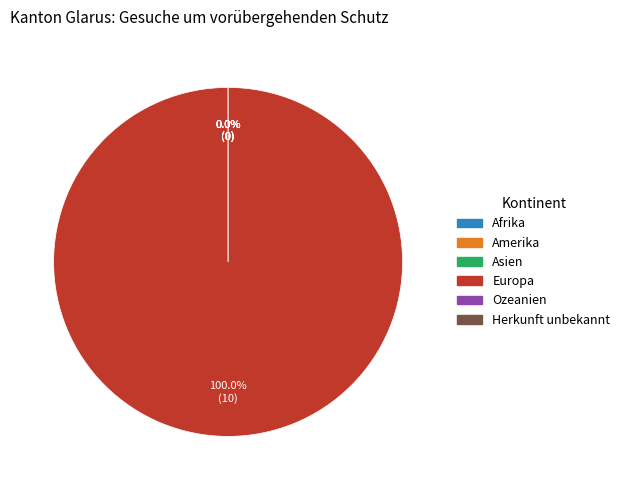

Is it true that Europa is 41% of the pie?

False